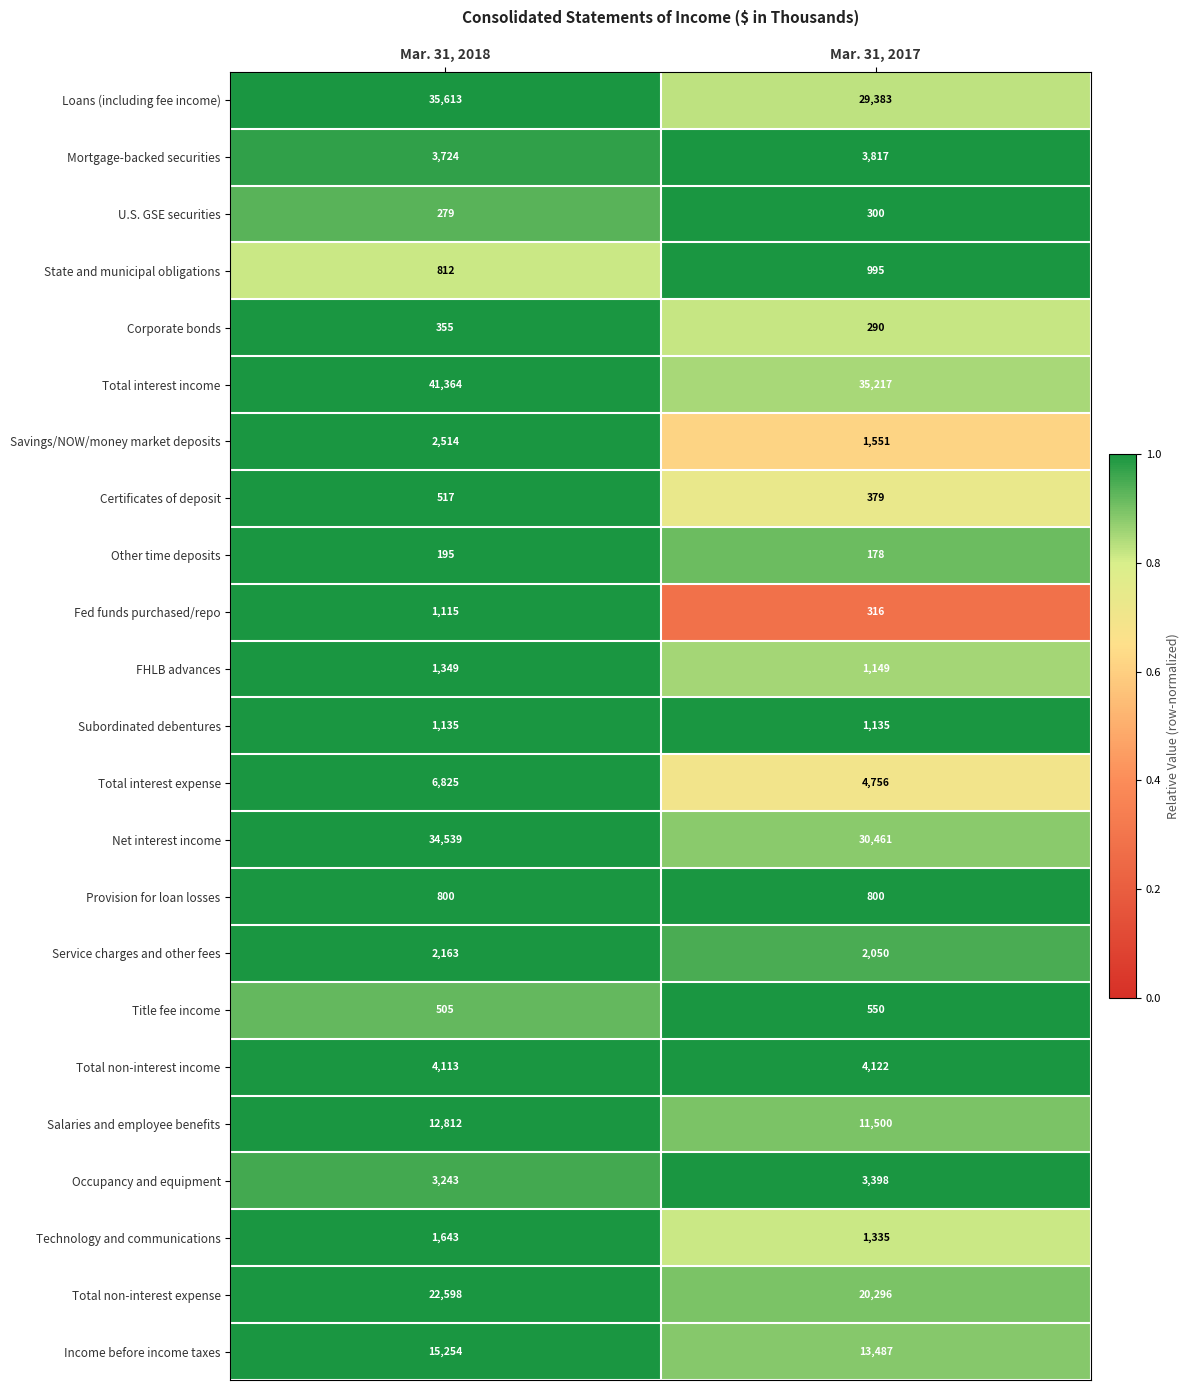

Rank the series at Mar. 31, 2018 from highest to lowest value.

Total interest income, Loans (including fee income), Net interest income, Total non-interest expense, Income before income taxes, Salaries and employee benefits, Total interest expense, Total non-interest income, Mortgage-backed securities, Occupancy and equipment, Savings/NOW/money market deposits, Service charges and other fees, Technology and communications, FHLB advances, Subordinated debentures, Fed funds purchased/repo, State and municipal obligations, Provision for loan losses, Certificates of deposit, Title fee income, Corporate bonds, U.S. GSE securities, Other time deposits